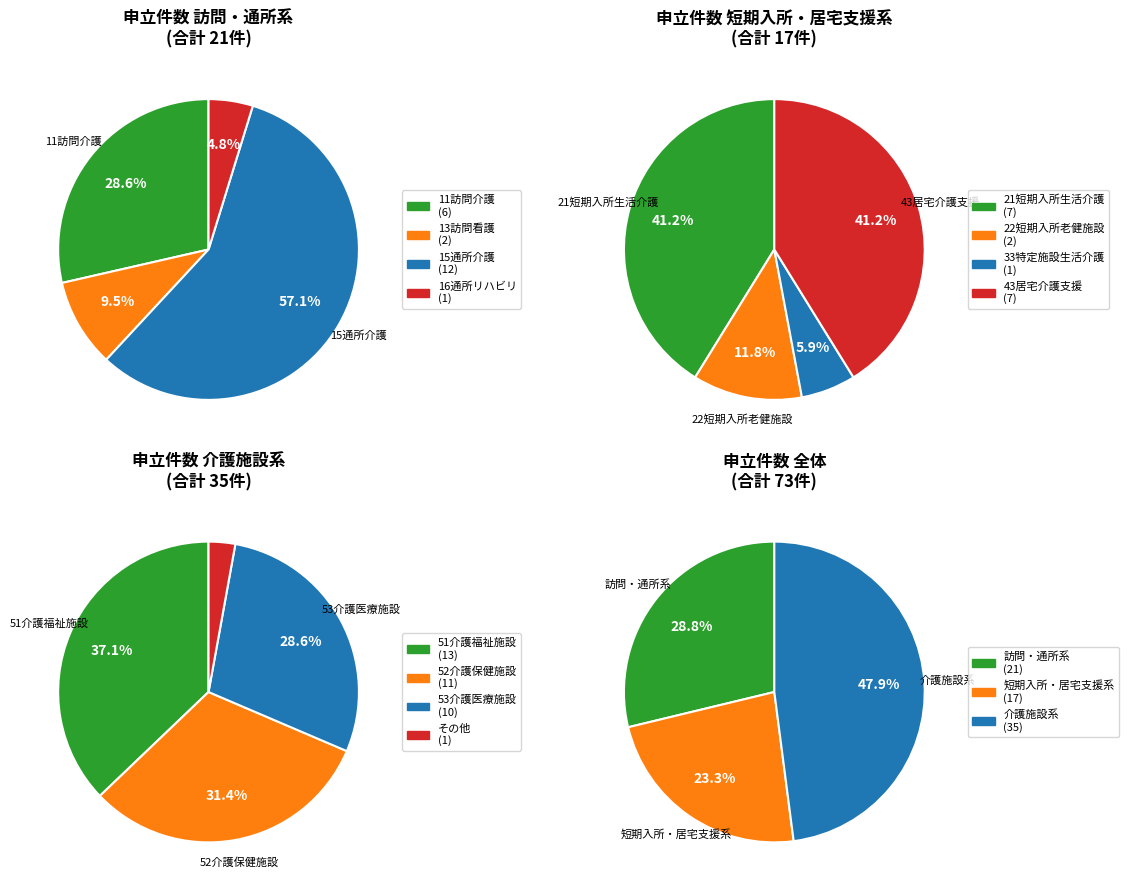

Is 22短期入所老健施設 the majority of the pie?

No